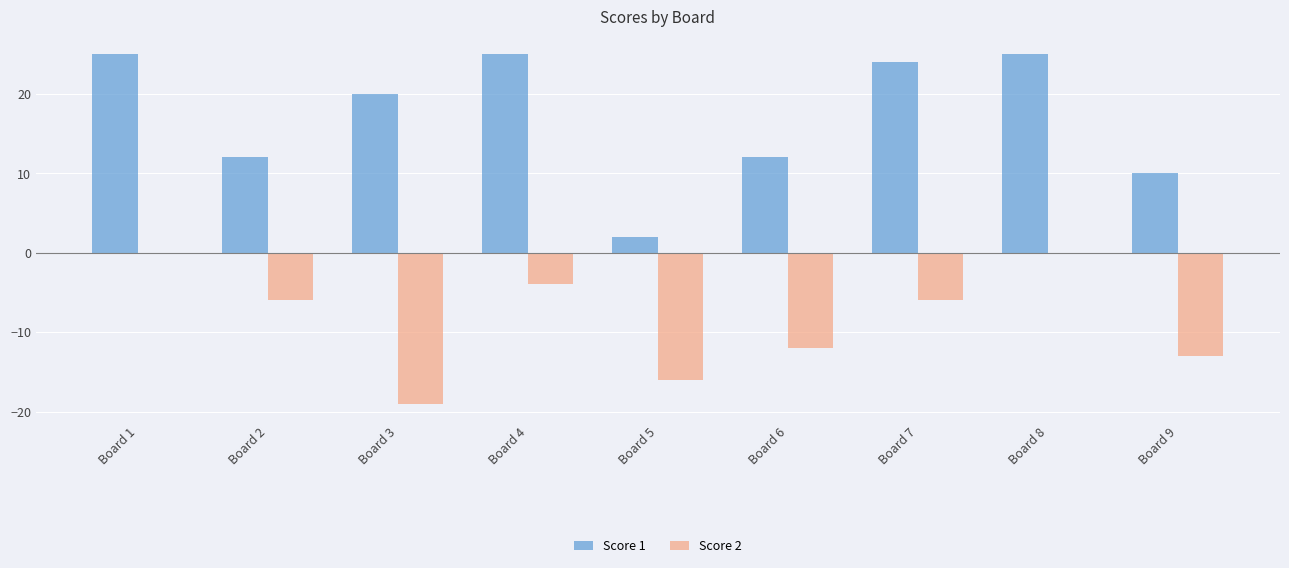

Which series changed the most between Board 7 and Board 9?

Score 1